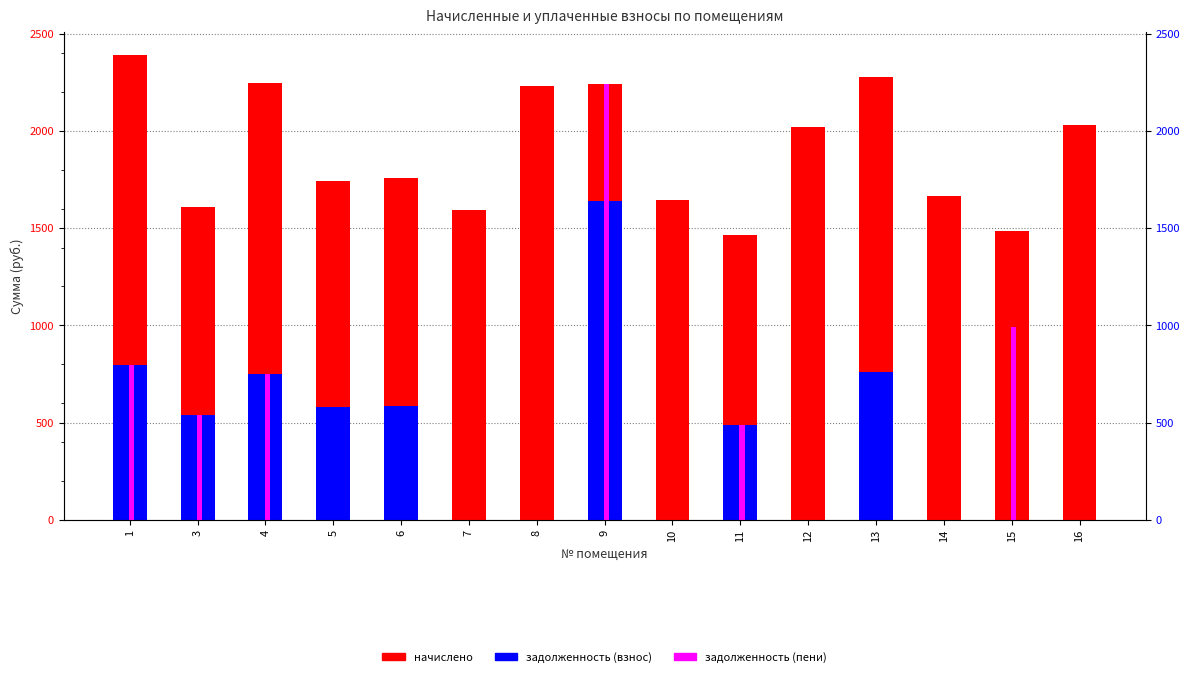

How many data points in задолженность (взнос) are less than 488?

7